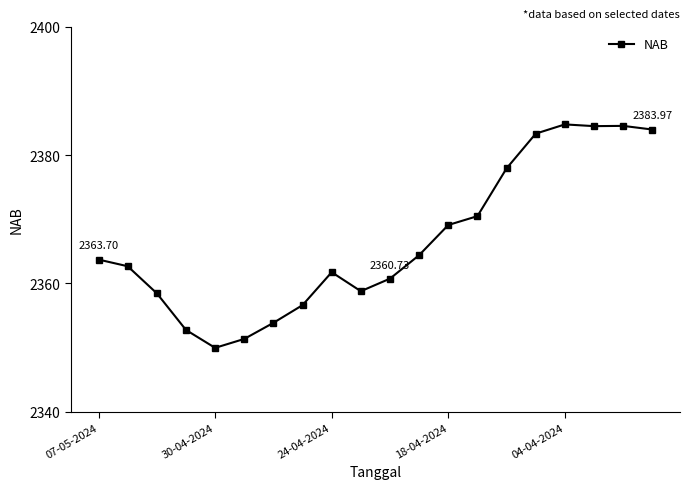

True or false: the data has more than 1 interior local peaks.

True